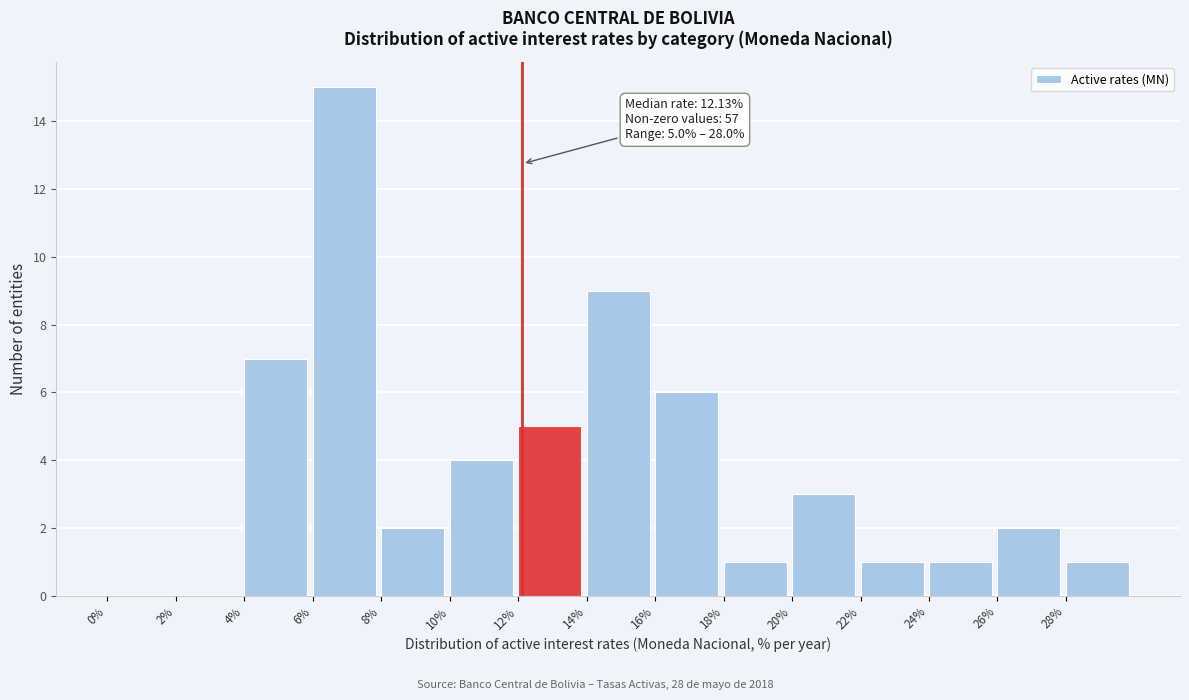

Which range on the x-axis has the tallest bar?

6 to 8